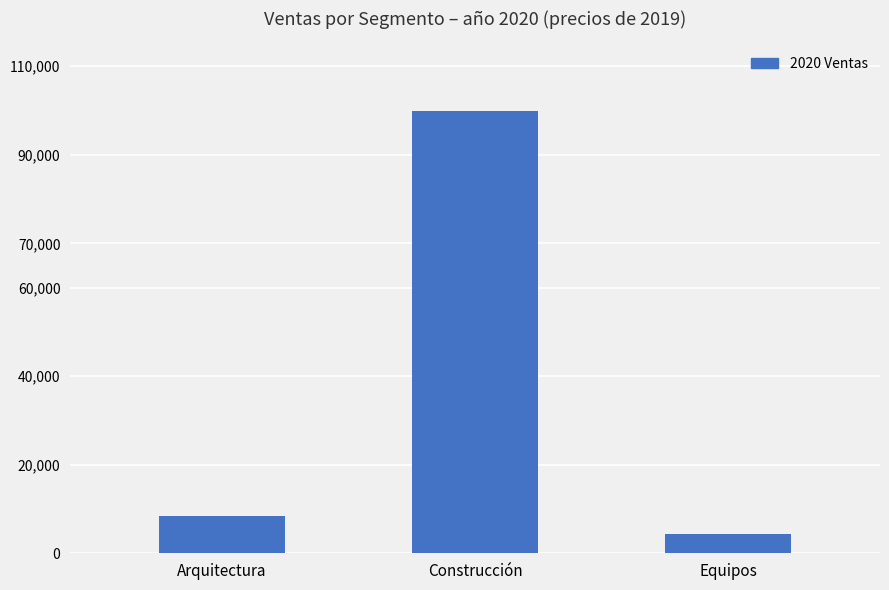

Does the chart contain any negative values?

No